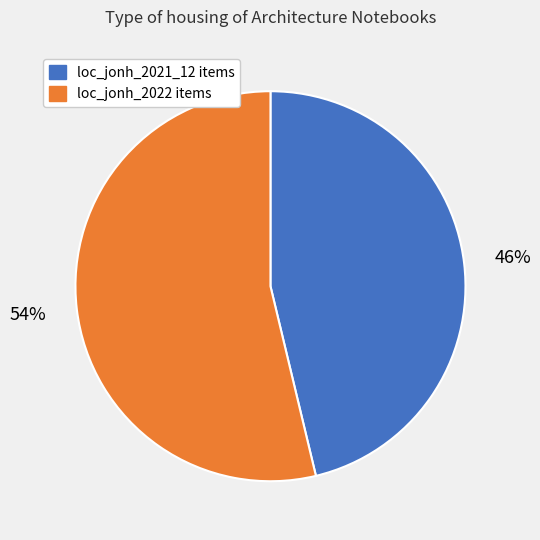

To the nearest percent, what is the average slice percentage?

50%